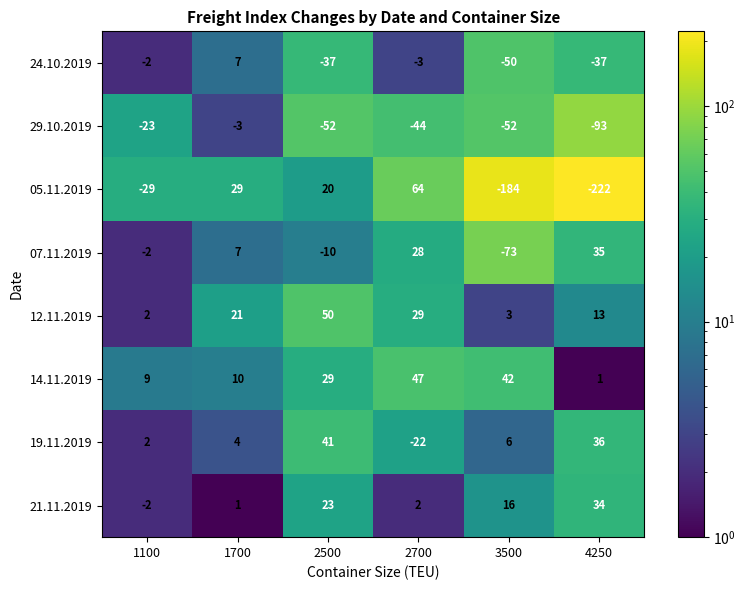

What is the minimum value shown in the chart?

-222